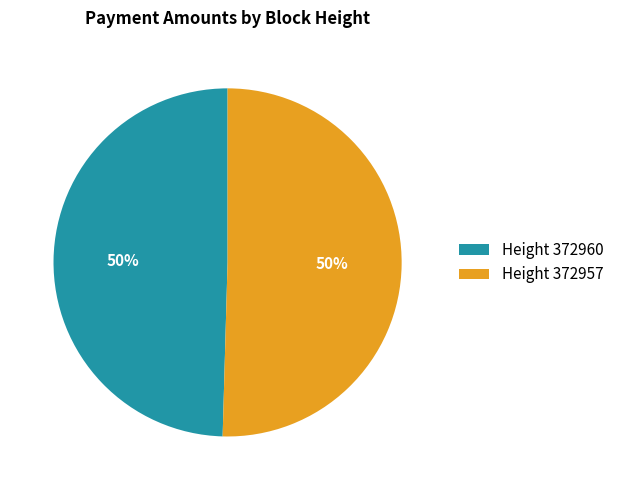

What percentage is the Height 372957 slice, to the nearest percent?

50%